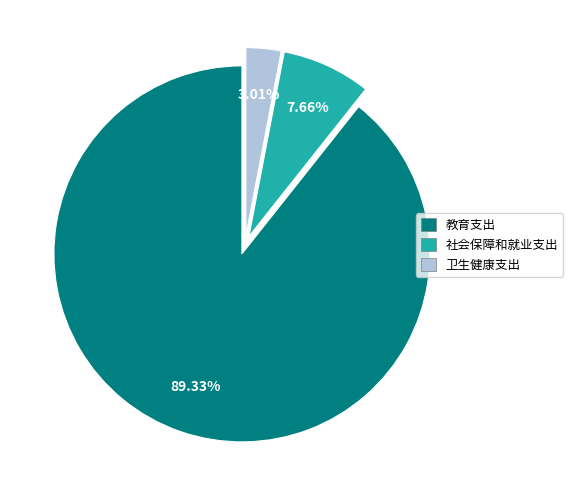

The 社会保障和就业支出 slice represents 8% of the pie. True or false?

True